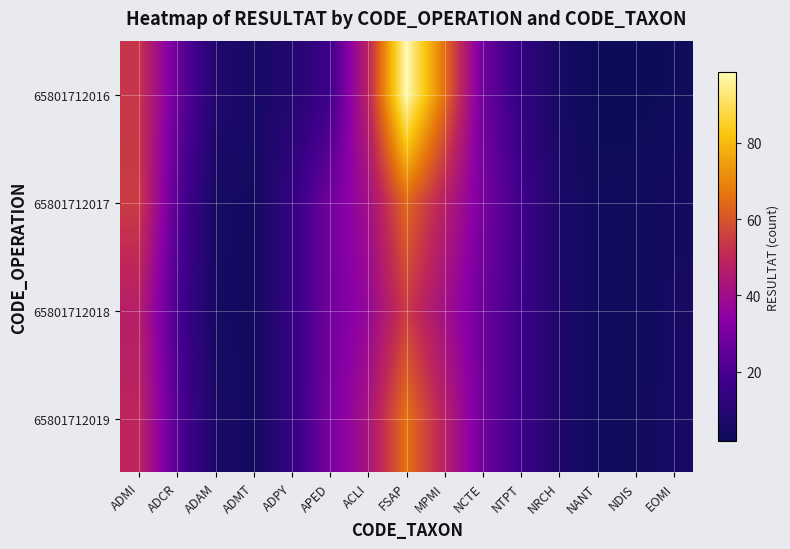

Which category has the highest value across all series?

FSAP